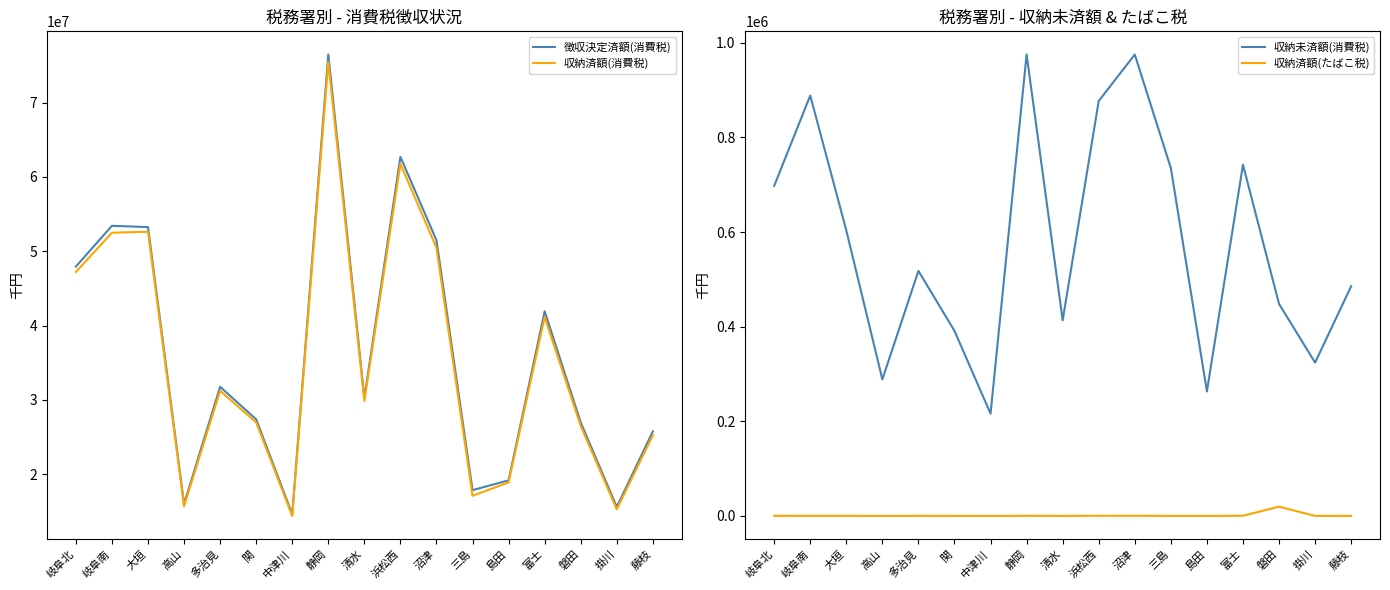

At which category does 徴収決定済額(消費税) reach its first local valley?

高山